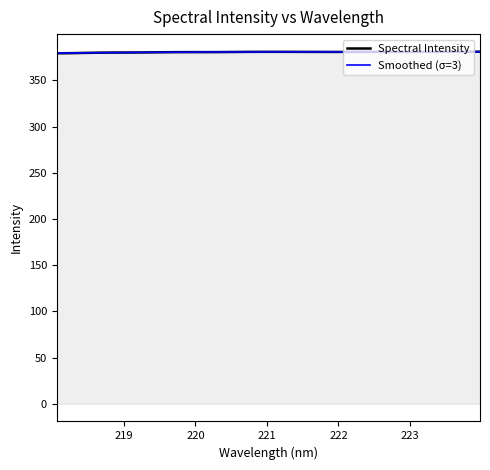

What is the maximum value shown in the chart?

380.9